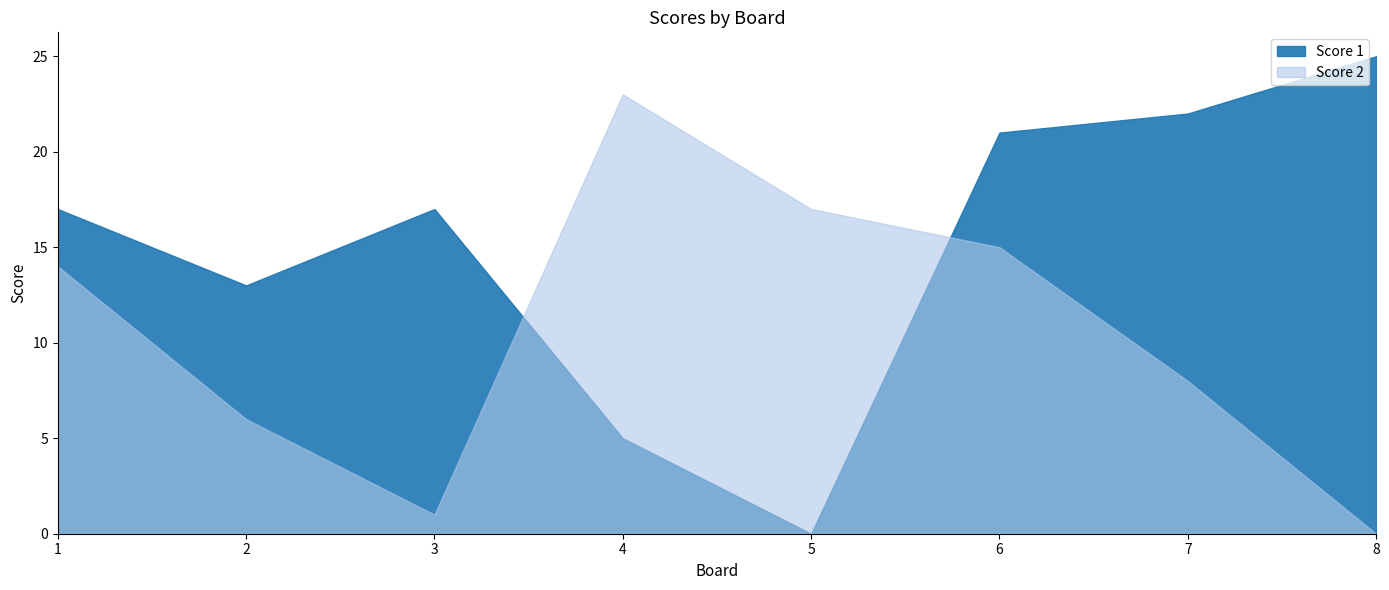

How many interior local peaks does the Score 2 series have?

1